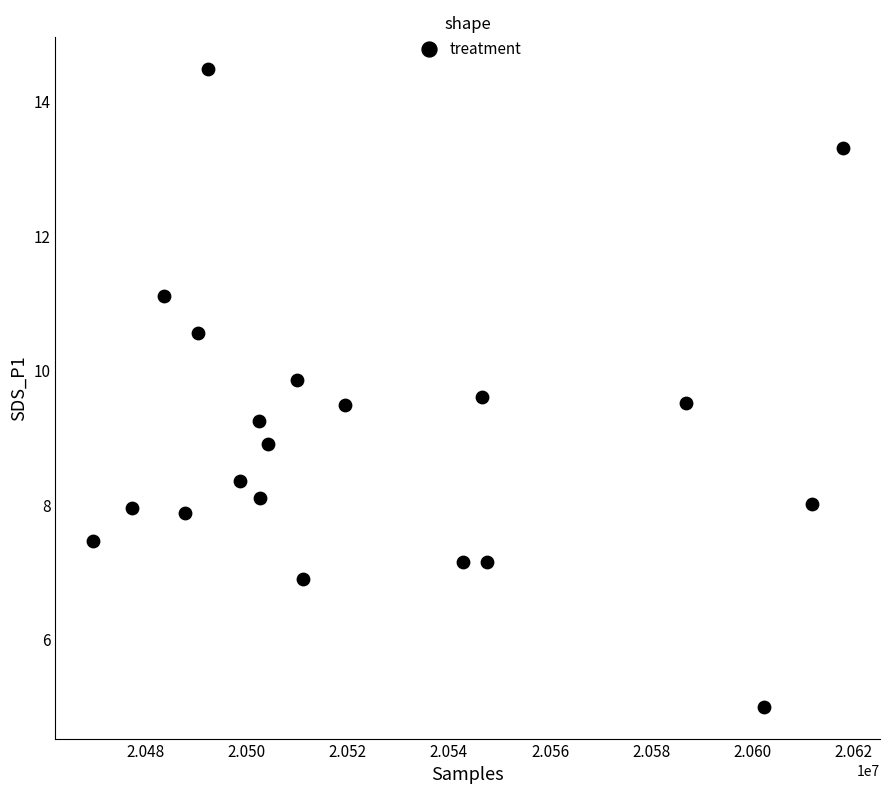

What is the range of Y values (max minus min)?

9.5